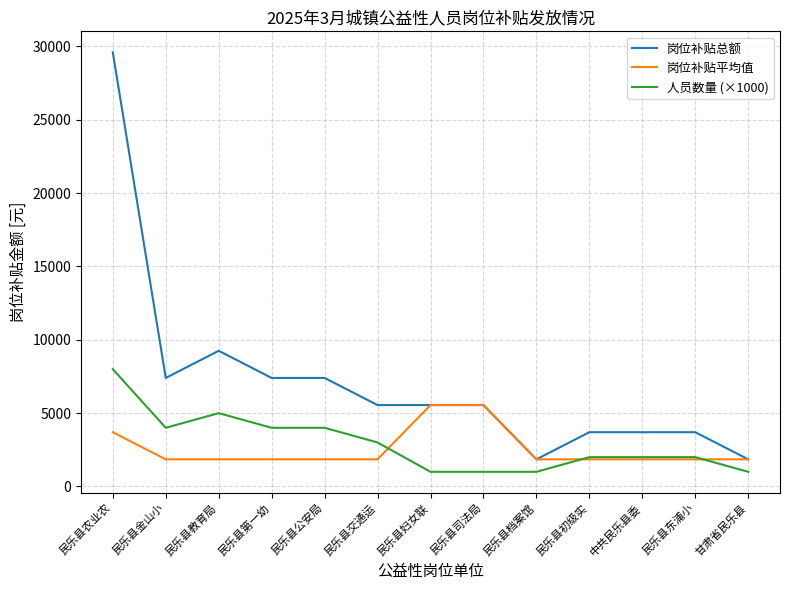

What is the greatest value displayed?

29600